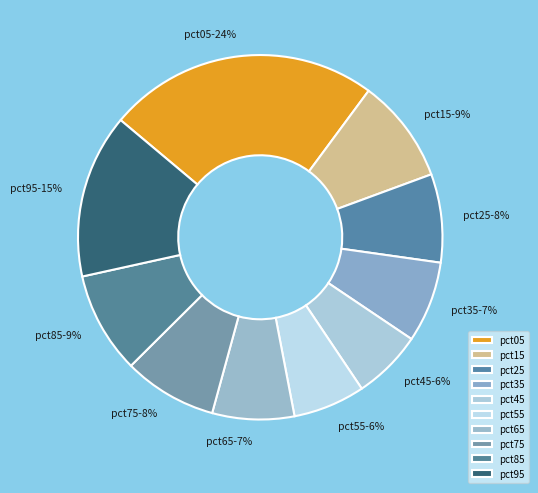

Is pct65 the majority of the pie?

No